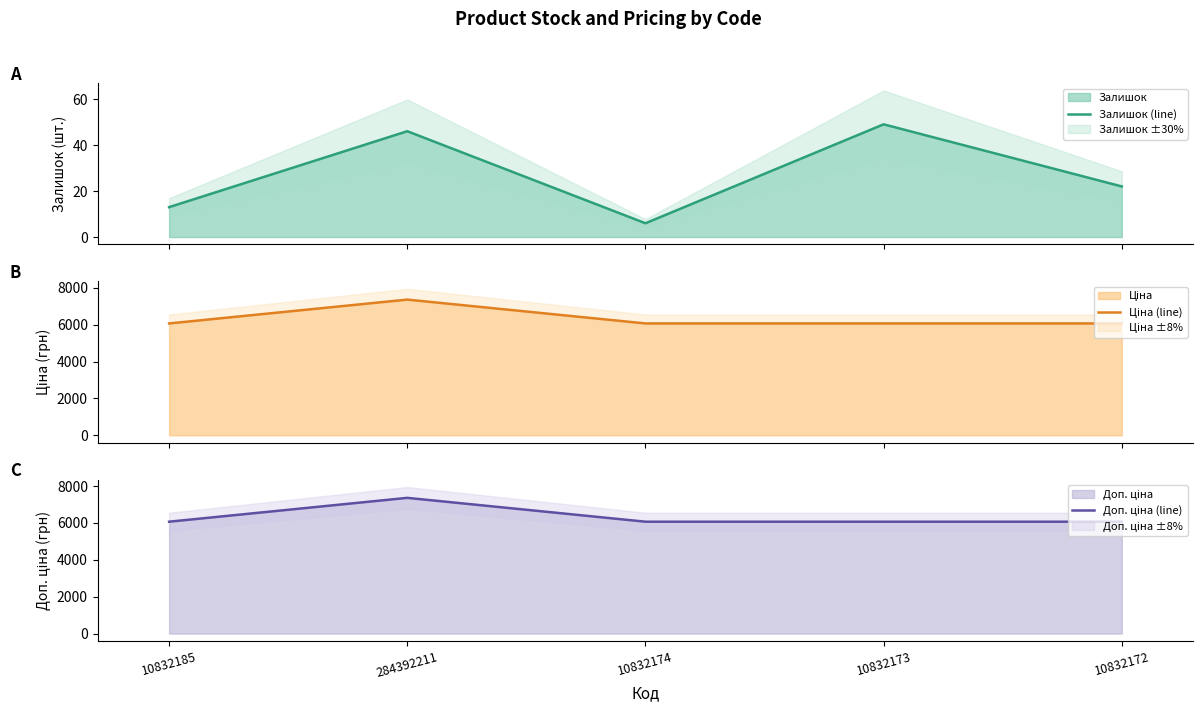

Which has a higher value, 284392211 or 10832172?

284392211